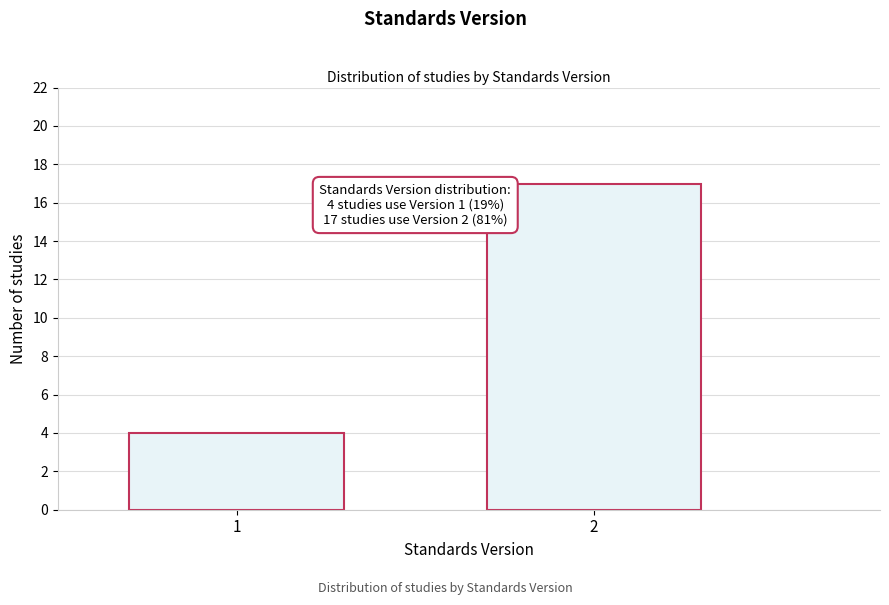

Reading right to left, transcribe all the data shown in this chart.

2=17	1=4